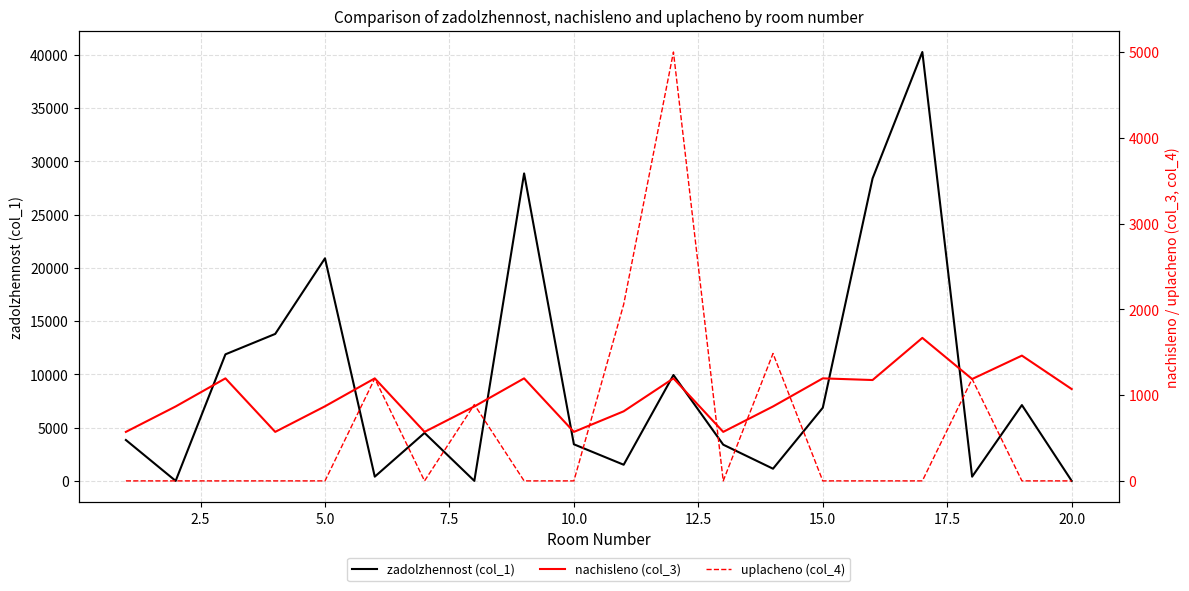

What is the average value of the nachisleno (col_3) series?

984.0